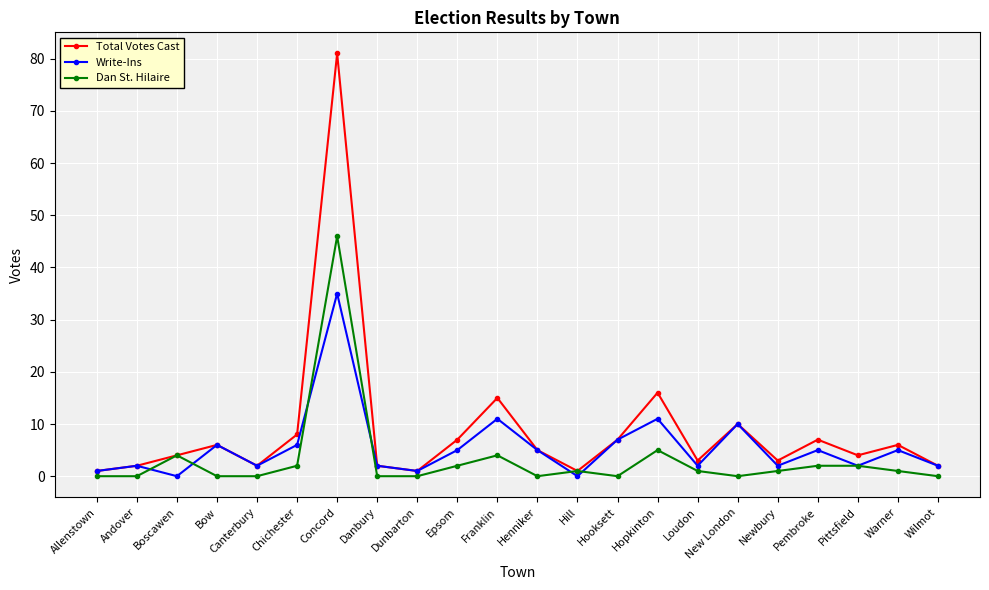

What is the sum of the Total Votes Cast values at Wilmot and Dunbarton?

3